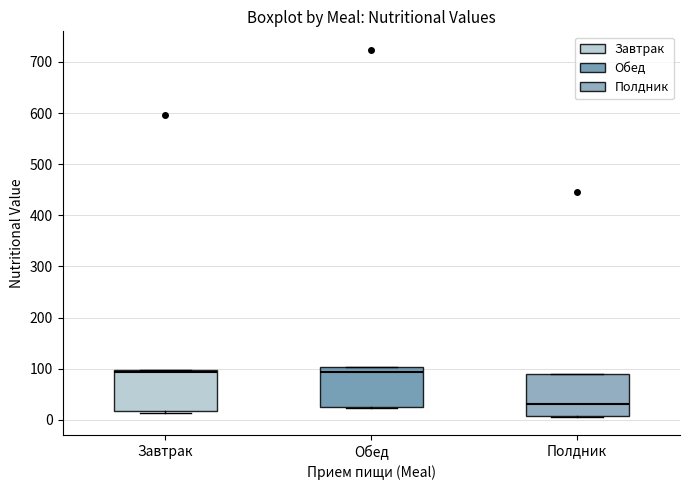

Which box's median line is the lowest?

Полдник